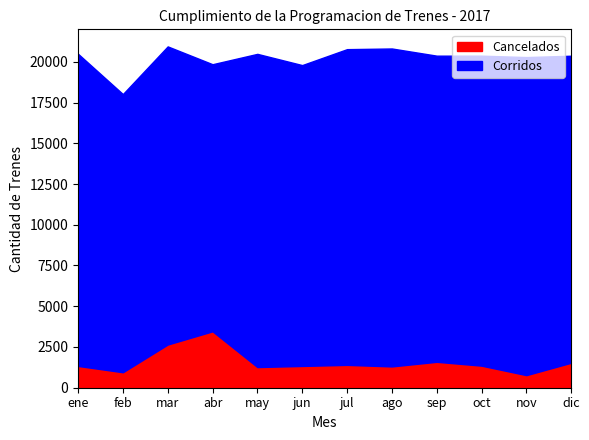

Does the chart have visible grid lines?

No